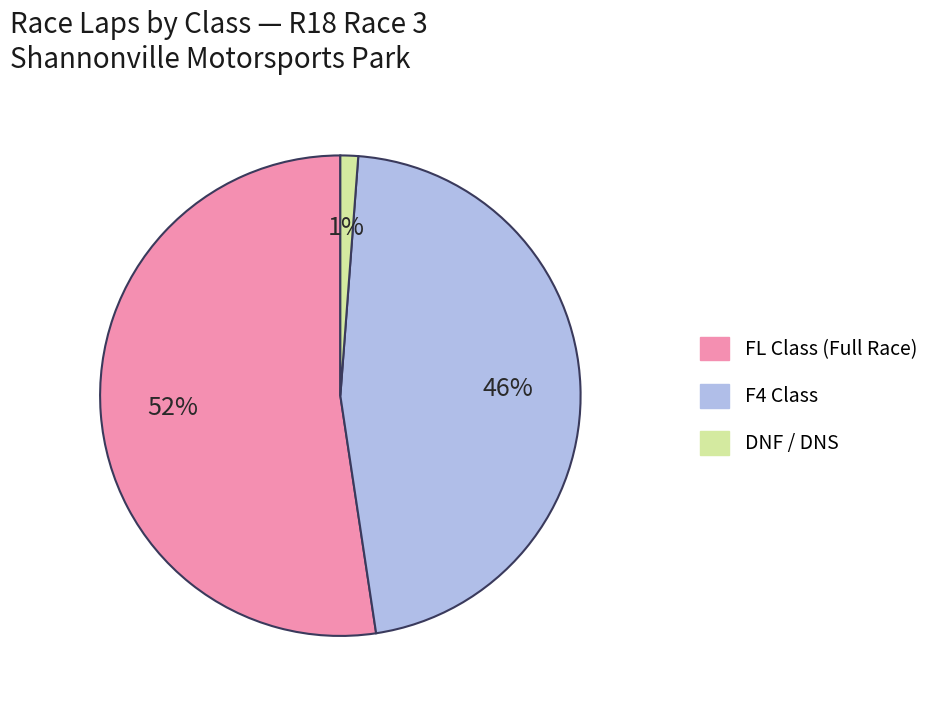

To the nearest percent, what percentage of the pie is DNF / DNS?

1%